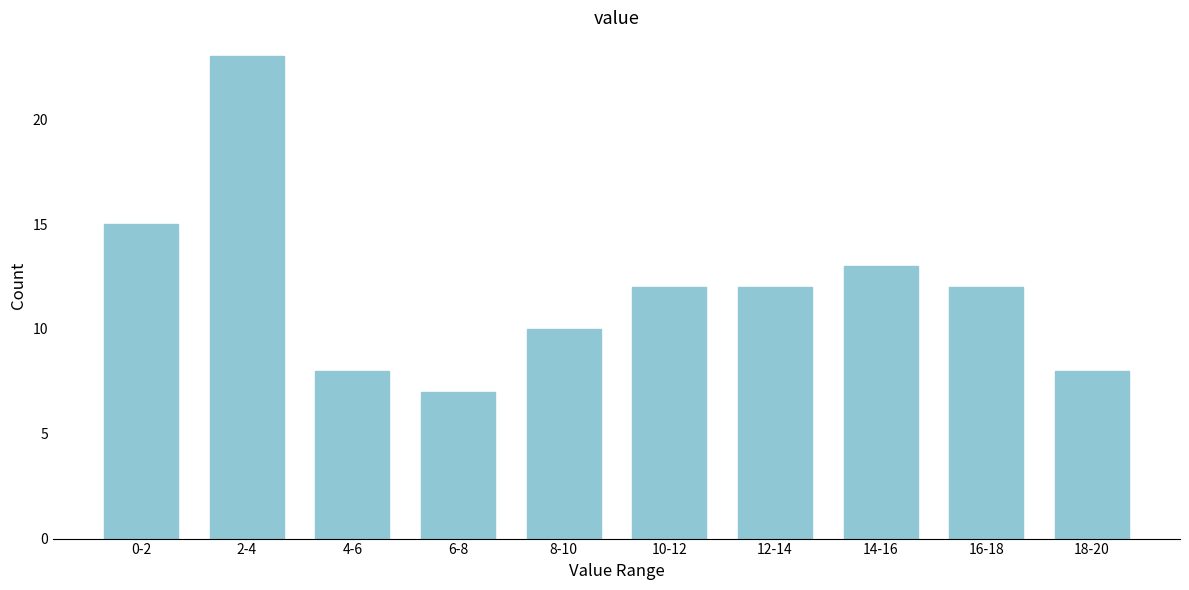

Reading left to right, transcribe all the data shown in this chart.

0-2=15	2-4=23	4-6=8	6-8=7	8-10=10	10-12=12	12-14=12	14-16=13	16-18=12	18-20=8